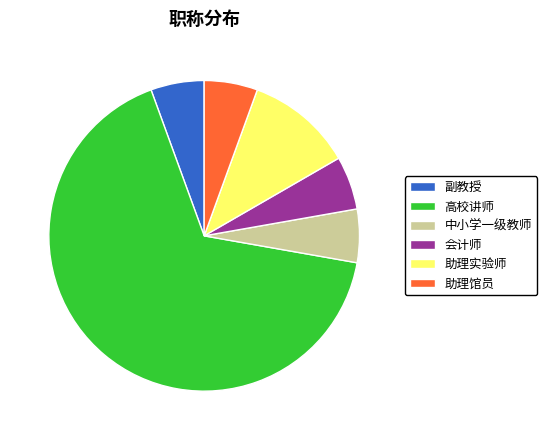

Combined, do 会计师 and 中小学一级教师 account for over 50%?

No